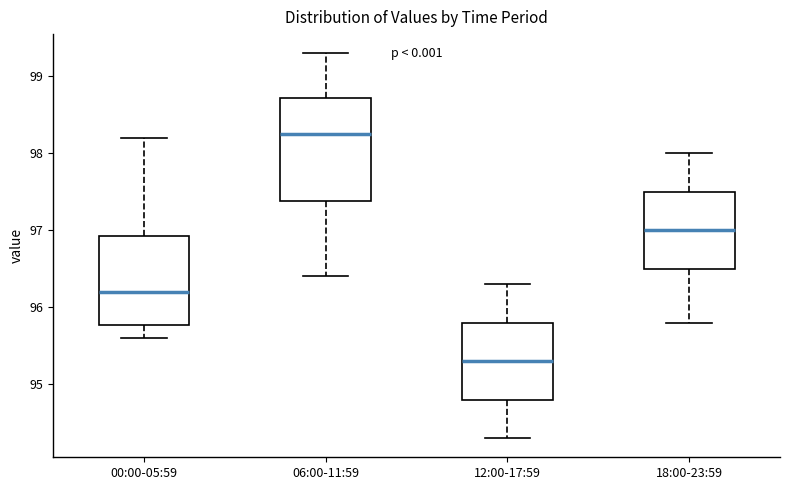

Reading left to right, read every box against the y-axis: the position of its median line, the range the box covers, and the ends of its whiskers. The values are not printed on the chart, so give them approximately, as read against the axis.

00:00-05:59: median 96.2, box 95.8 to 96.9, whiskers 95.6 to 98.2
06:00-11:59: median 98.3, box 97.4 to 98.7, whiskers 96.4 to 99.3
12:00-17:59: median 95.3, box 94.8 to 95.8, whiskers 94.3 to 96.3
18:00-23:59: median 97.0, box 96.5 to 97.5, whiskers 95.8 to 98.0